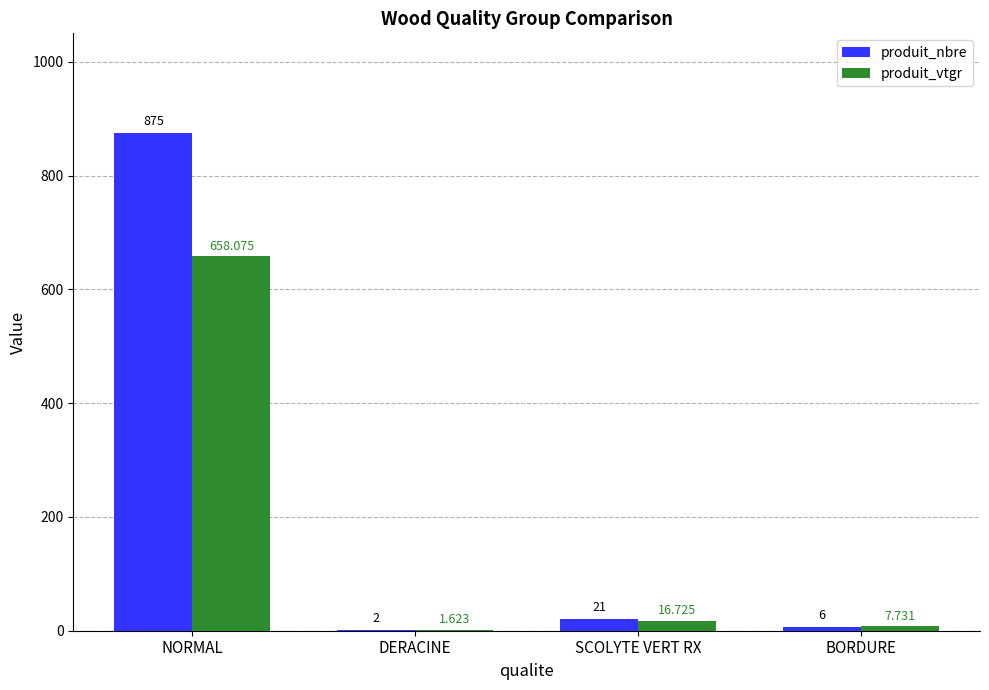

The value of produit_nbre at NORMAL is 1381.5. True or false?

False